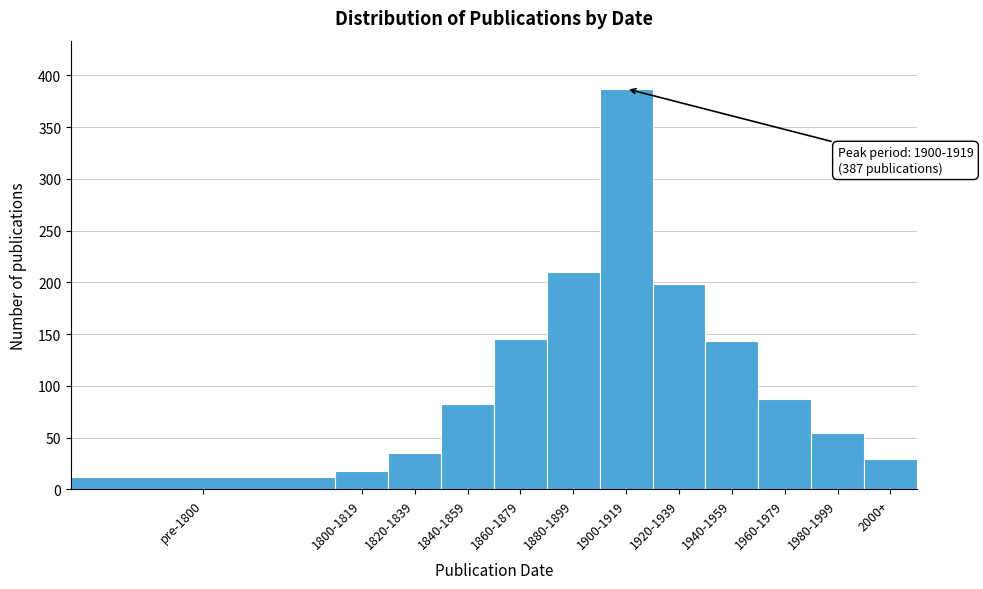

Reading left to right, what are all the values shown in this chart?

pre-1800=12	1800-1819=18	1820-1839=35	1840-1859=82	1860-1879=145	1880-1899=210	1900-1919=387	1920-1939=198	1940-1959=143	1960-1979=87	1980-1999=54	2000+=29